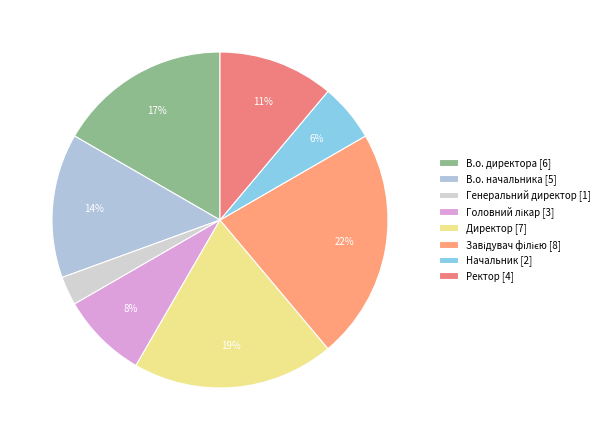

The В.о. директора slice represents 30% of the pie. True or false?

False